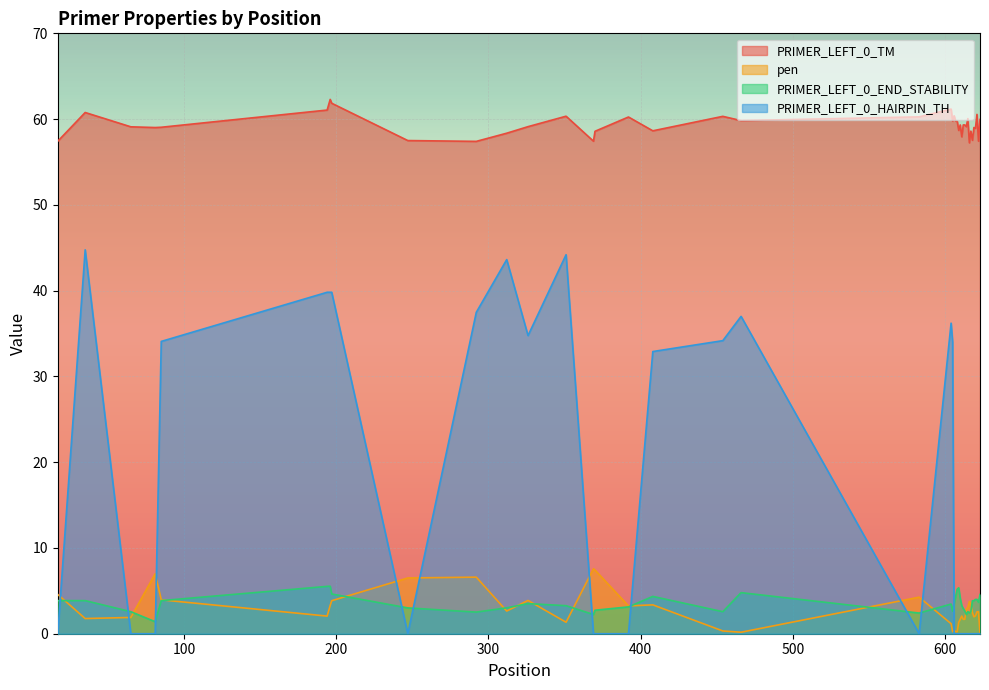

What is the difference between the second highest and second lowest values in the PRIMER_LEFT_0_END_STABILITY series?

3.3